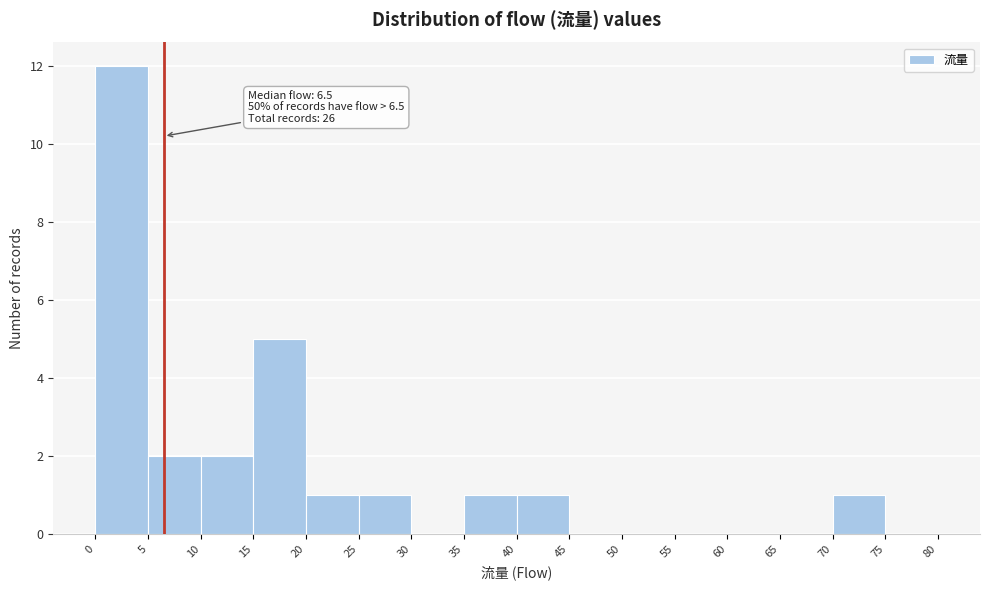

Which range on the x-axis has the tallest bar?

0 to 5